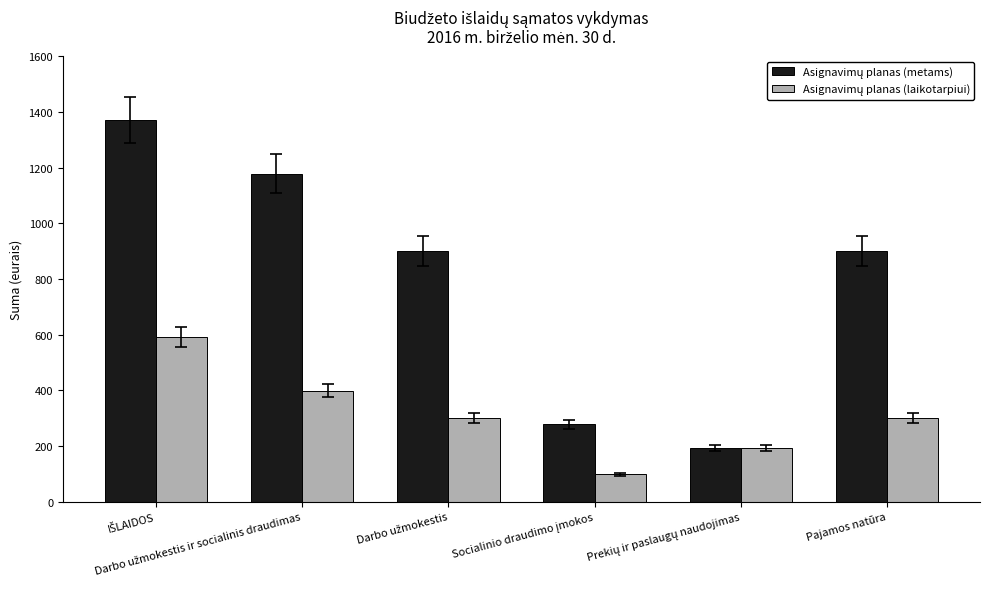

What is the maximum value shown in the chart?

1370